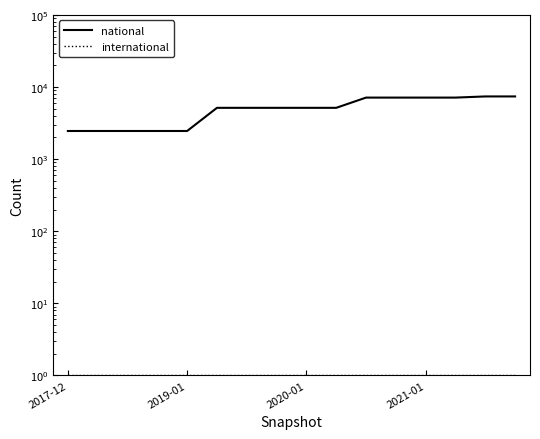

Which series changed the most between 2017-12 and 15?

national